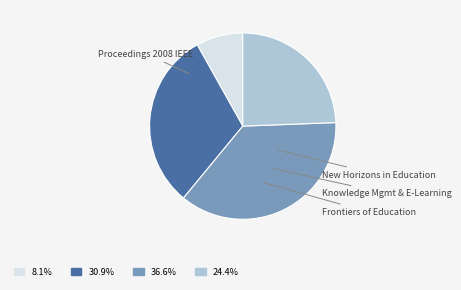

To the nearest percent, what is the average slice percentage?

25%